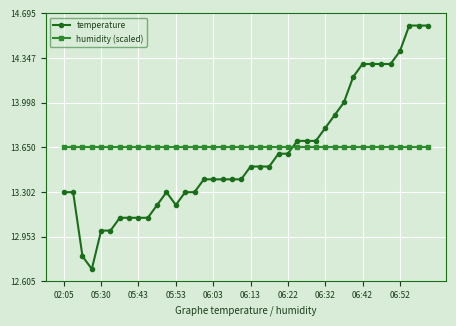

How many times do humidity (scaled) and temperature cross each other?

1